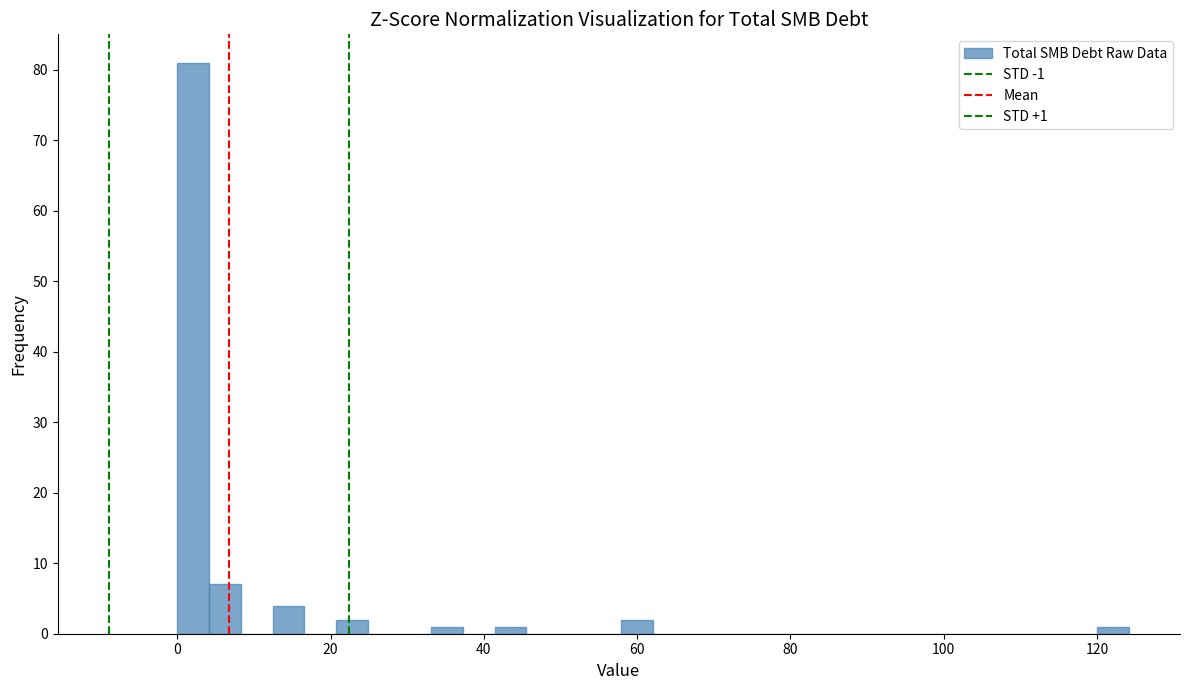

Read against the x-axis, roughly where is the centre of the tallest bar?

2